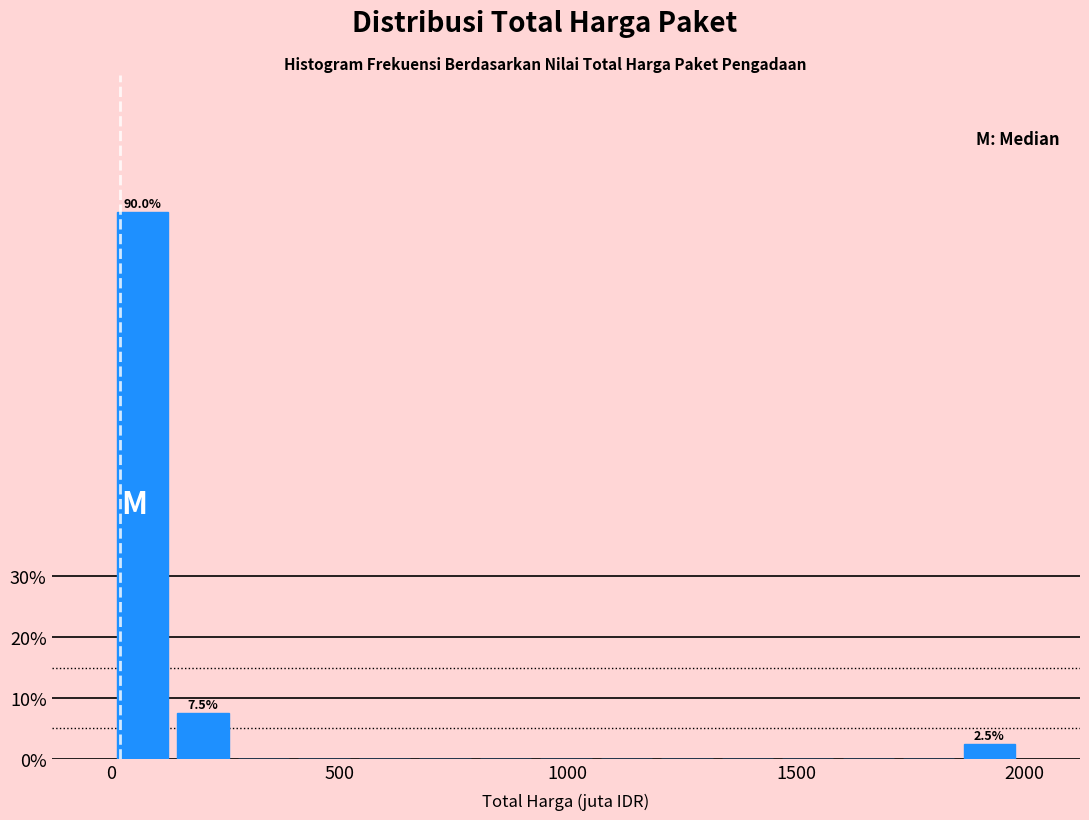

Around what value on the x-axis is the tallest bar? Give the approximate position of its centre, as read against the axis.

50